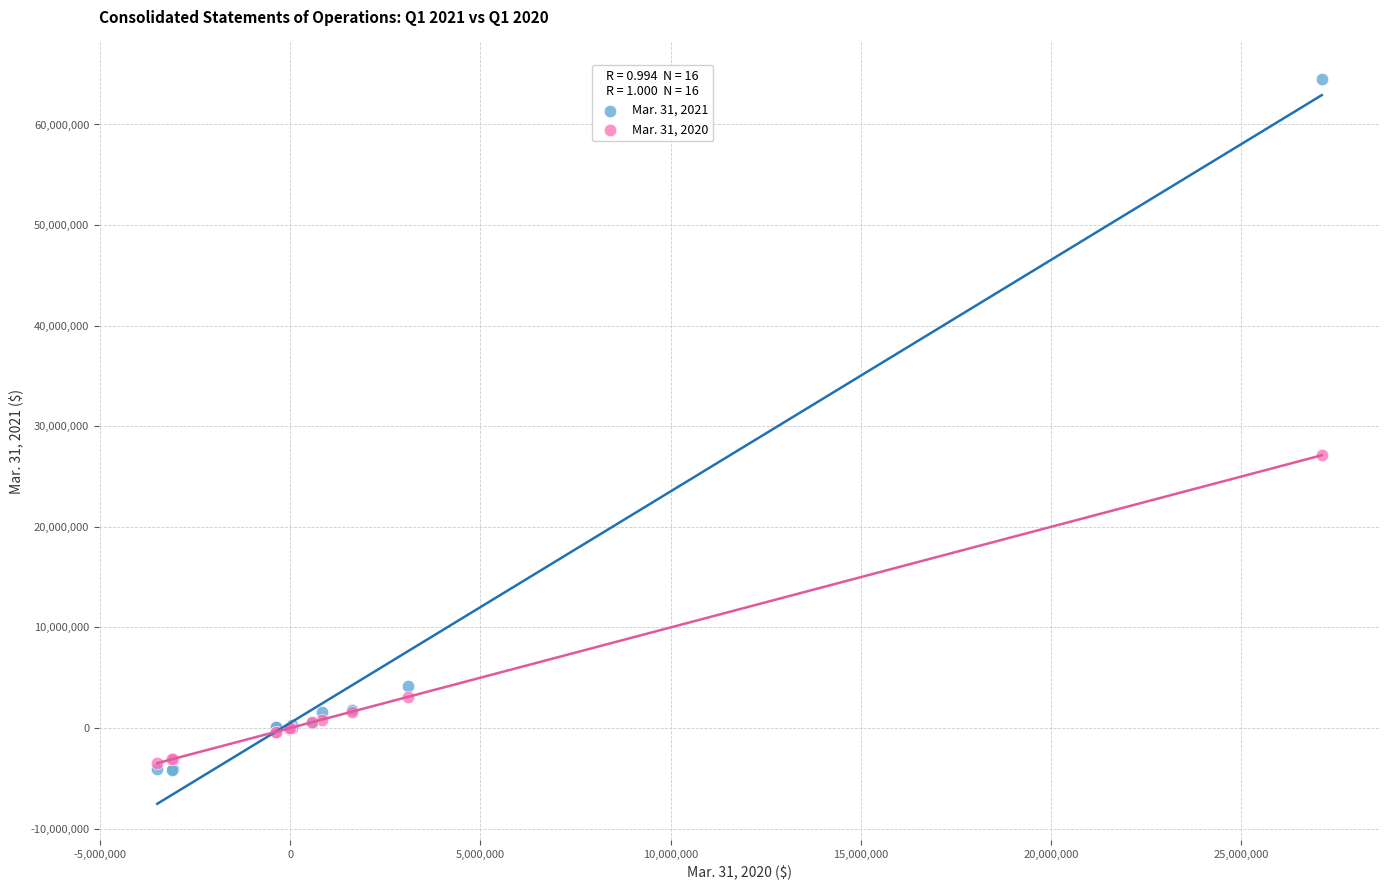

What are all the series names shown in the legend?

Mar. 31, 2021, Mar. 31, 2020